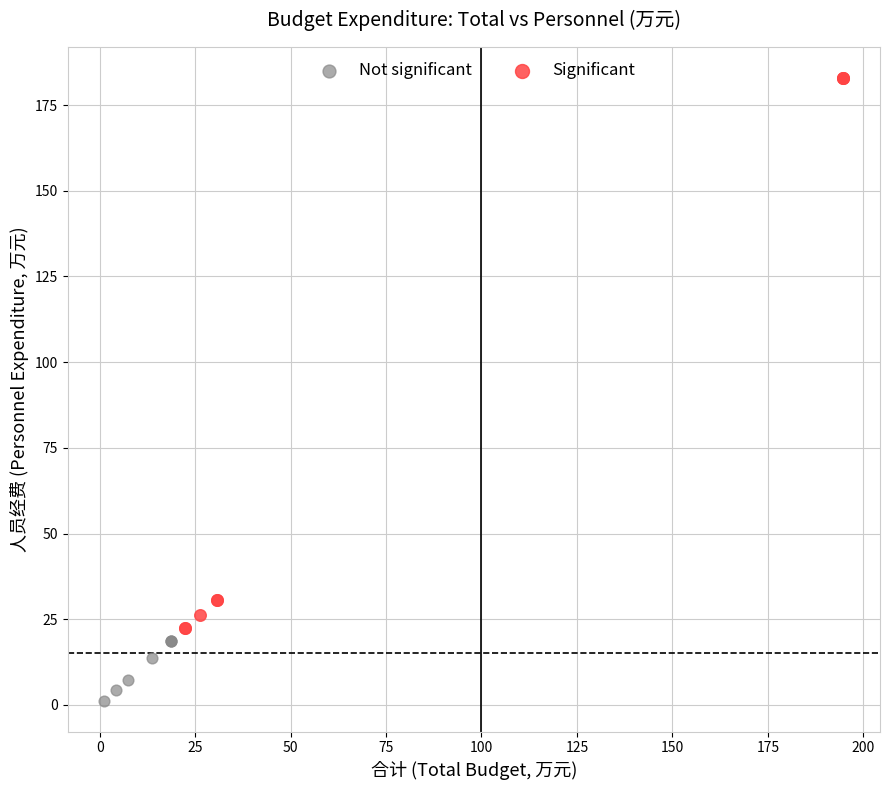

Which series has the widest spread of Y values?

Significant